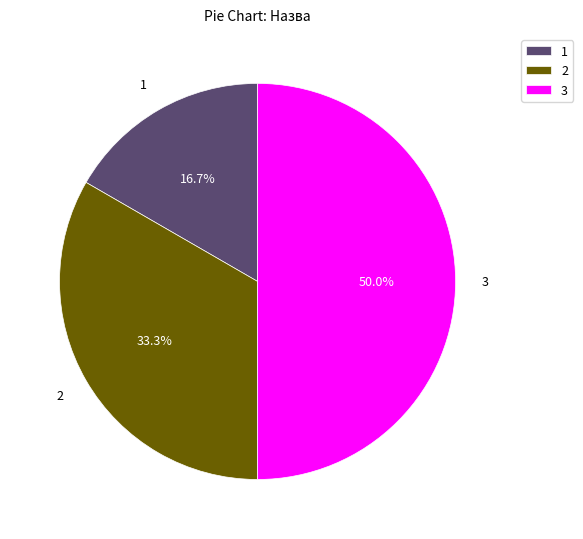

Does 1 account for over 50% of the chart?

No